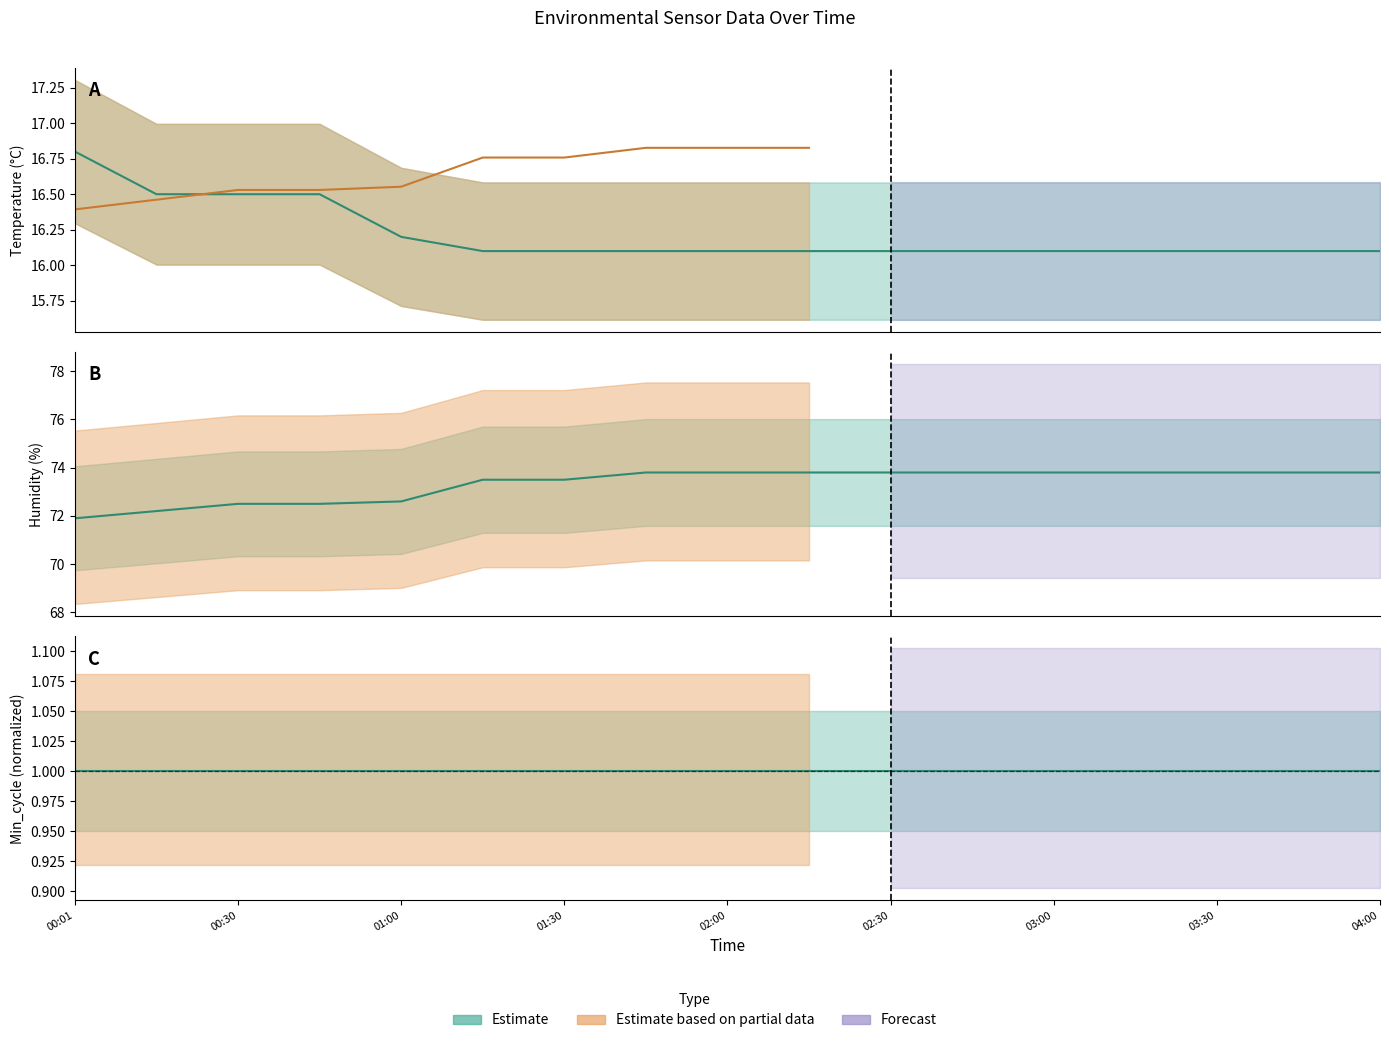

Which series has the largest range (max minus min)?

Humidity